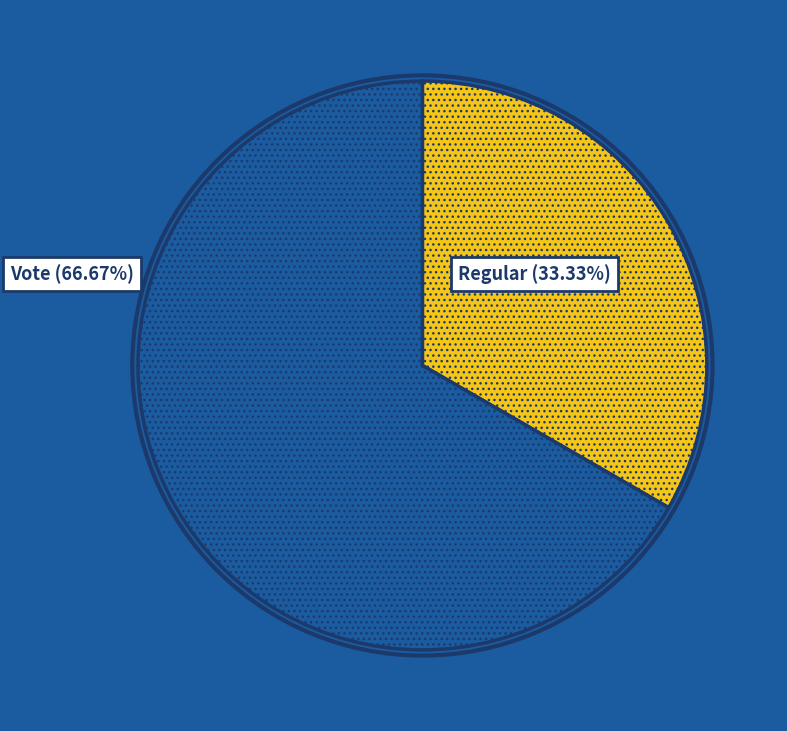

Count the number of slices in the pie.

2